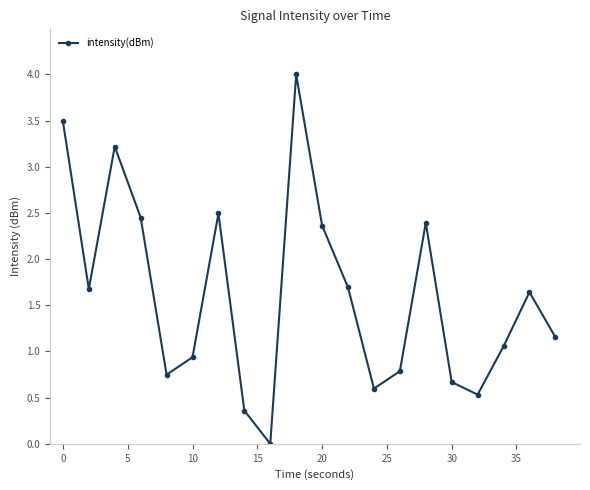

How many interior local peaks (higher than both neighbors) does the data have?

5